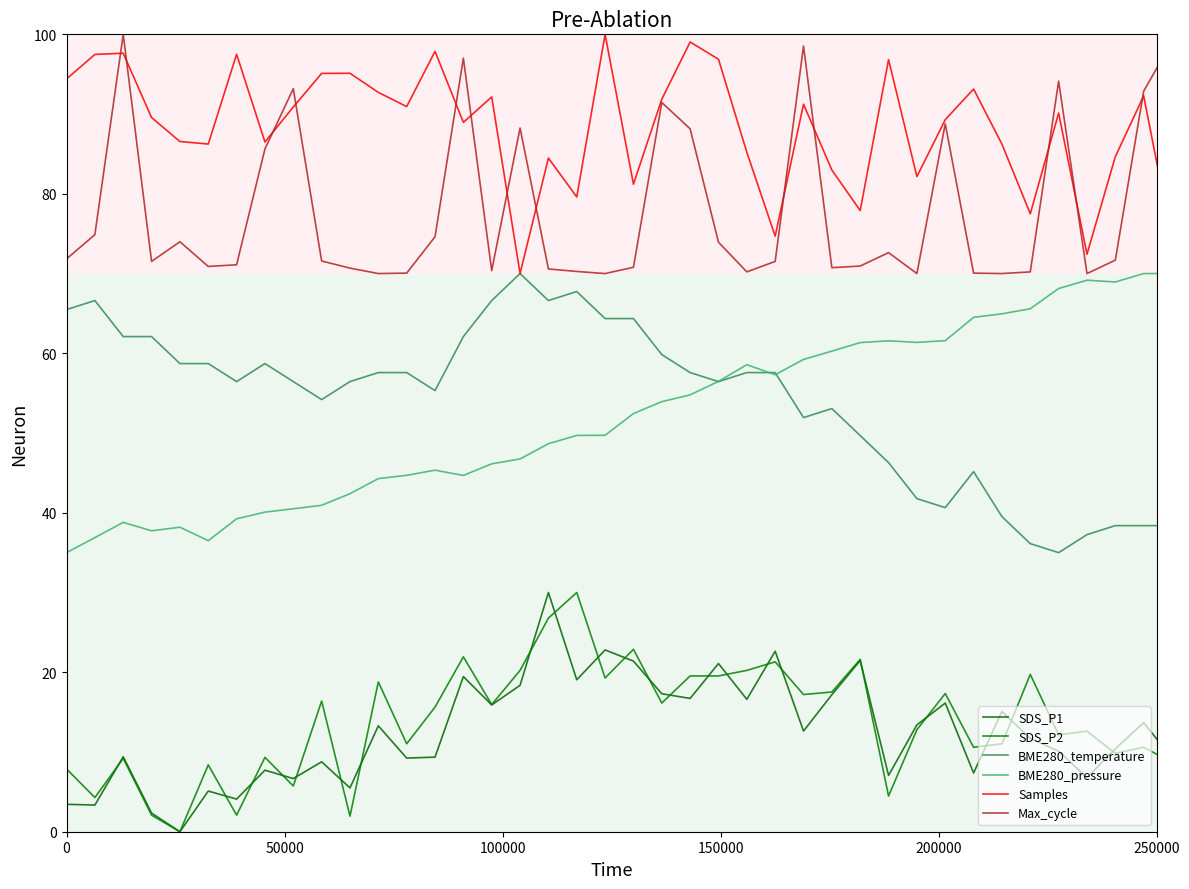

Count the number of categories in the chart.

40